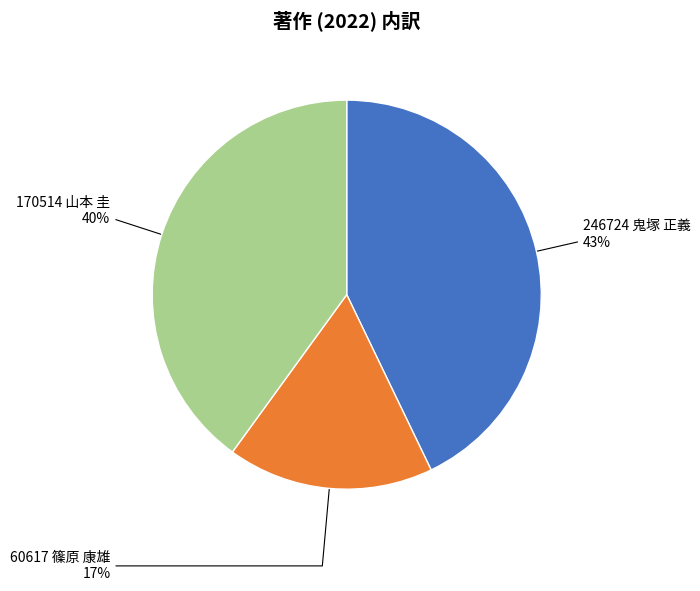

Is there a majority slice in this chart?

No